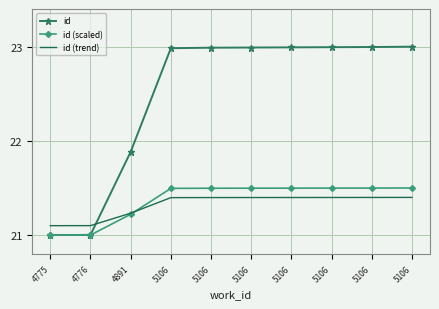

What is the total value across all series at 5106?

65.9